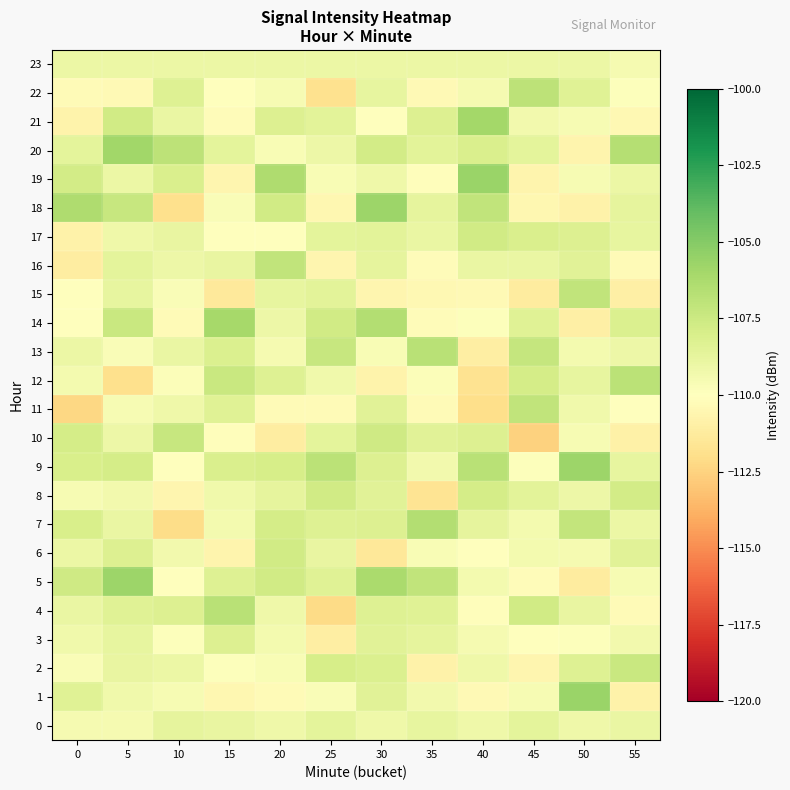

Reading left to right, extract all data points from this chart.

0: 0=-109.5	5=-109.5	10=-108.7	15=-108.8	20=-109.2	25=-108.6	30=-109.2	35=-108.8	40=-109.2	45=-108.7	50=-109.2	55=-109.0
1: 0=-108.4	5=-109.2	10=-109.6	15=-110.5	20=-110.3	25=-109.7	30=-108.5	35=-109.3	40=-110.4	45=-109.5	50=-105.6	55=-110.8
2: 0=-109.7	5=-108.9	10=-109.0	15=-109.9	20=-109.6	25=-107.9	30=-108.1	35=-110.8	40=-109.2	45=-110.6	50=-108.4	55=-107.4
3: 0=-109.3	5=-108.8	10=-109.9	15=-108.2	20=-109.4	25=-111.0	30=-108.5	35=-108.7	40=-109.5	45=-110.1	50=-109.8	55=-109.3
4: 0=-109.0	5=-108.4	10=-108.3	15=-106.7	20=-109.2	25=-112.1	30=-108.3	35=-108.4	40=-110.1	45=-107.7	50=-108.9	55=-110.3
5: 0=-107.6	5=-105.7	10=-110.0	15=-108.3	20=-107.7	25=-108.4	30=-106.2	35=-107.1	40=-109.4	45=-110.2	50=-111.2	55=-109.6
6: 0=-109.0	5=-108.2	10=-109.3	15=-110.6	20=-107.7	25=-108.9	30=-111.4	35=-109.7	40=-110.1	45=-109.4	50=-109.5	55=-108.5
7: 0=-108.0	5=-109.0	10=-112.1	15=-109.4	20=-107.9	25=-108.4	30=-108.2	35=-106.6	40=-108.7	45=-109.4	50=-107.1	55=-109.0
8: 0=-109.6	5=-109.3	10=-110.6	15=-109.2	20=-108.7	25=-107.7	30=-108.4	35=-111.7	40=-107.9	45=-108.6	50=-109.1	55=-107.8
9: 0=-108.0	5=-107.9	10=-110.0	15=-108.0	20=-107.9	25=-106.9	30=-108.2	35=-109.3	40=-106.7	45=-109.8	50=-105.7	55=-108.8
10: 0=-107.8	5=-109.1	10=-107.3	15=-110.1	20=-111.2	25=-108.7	30=-107.6	35=-108.5	40=-108.2	45=-112.6	50=-109.6	55=-110.9
11: 0=-112.3	5=-109.5	10=-109.2	15=-108.4	20=-110.3	25=-110.3	30=-108.5	35=-110.3	40=-112.0	45=-107.1	50=-109.2	55=-110.0
12: 0=-109.4	5=-111.9	10=-109.8	15=-107.3	20=-108.3	25=-109.3	30=-110.8	35=-109.8	40=-111.8	45=-107.9	50=-108.8	55=-106.8
13: 0=-109.0	5=-109.7	10=-108.9	15=-108.2	20=-109.5	25=-107.3	30=-109.7	35=-106.7	40=-111.0	45=-107.3	50=-109.4	55=-109.1
14: 0=-110.0	5=-107.4	10=-110.2	15=-106.0	20=-109.1	25=-107.7	30=-106.5	35=-110.2	40=-109.8	45=-108.4	50=-111.0	55=-108.2
15: 0=-110.1	5=-108.8	10=-109.7	15=-111.3	20=-108.8	25=-108.6	30=-110.6	35=-110.4	40=-110.3	45=-111.2	50=-107.1	55=-111.0
16: 0=-111.2	5=-108.6	10=-109.1	15=-108.8	20=-107.0	25=-110.6	30=-108.7	35=-110.2	40=-109.0	45=-109.0	50=-108.5	55=-110.3
17: 0=-110.8	5=-109.2	10=-108.8	15=-110.0	20=-110.0	25=-108.6	30=-108.6	35=-108.9	40=-107.7	45=-108.1	50=-108.2	55=-108.8
18: 0=-106.3	5=-107.3	10=-111.9	15=-109.7	20=-107.7	25=-110.5	30=-105.7	35=-108.7	40=-107.1	45=-110.5	50=-110.8	55=-108.7
19: 0=-107.8	5=-109.1	10=-108.1	15=-110.6	20=-106.3	25=-109.6	30=-109.2	35=-110.1	40=-105.7	45=-110.6	50=-109.6	55=-109.0
20: 0=-108.6	5=-105.9	10=-106.9	15=-108.6	20=-109.6	25=-109.1	30=-107.8	35=-108.5	40=-108.1	45=-108.6	50=-110.7	55=-106.6
21: 0=-110.8	5=-107.7	10=-108.9	15=-110.2	20=-108.2	25=-108.6	30=-110.0	35=-108.3	40=-106.0	45=-109.3	50=-109.6	55=-110.5
22: 0=-110.3	5=-110.3	10=-108.3	15=-110.0	20=-109.6	25=-111.9	30=-108.8	35=-110.4	40=-109.5	45=-106.9	50=-108.4	55=-109.9
23: 0=-109.0	5=-109.0	10=-109.0	15=-109.0	20=-109.0	25=-109.0	30=-109.0	35=-109.0	40=-109.0	45=-109.0	50=-109.0	55=-109.5